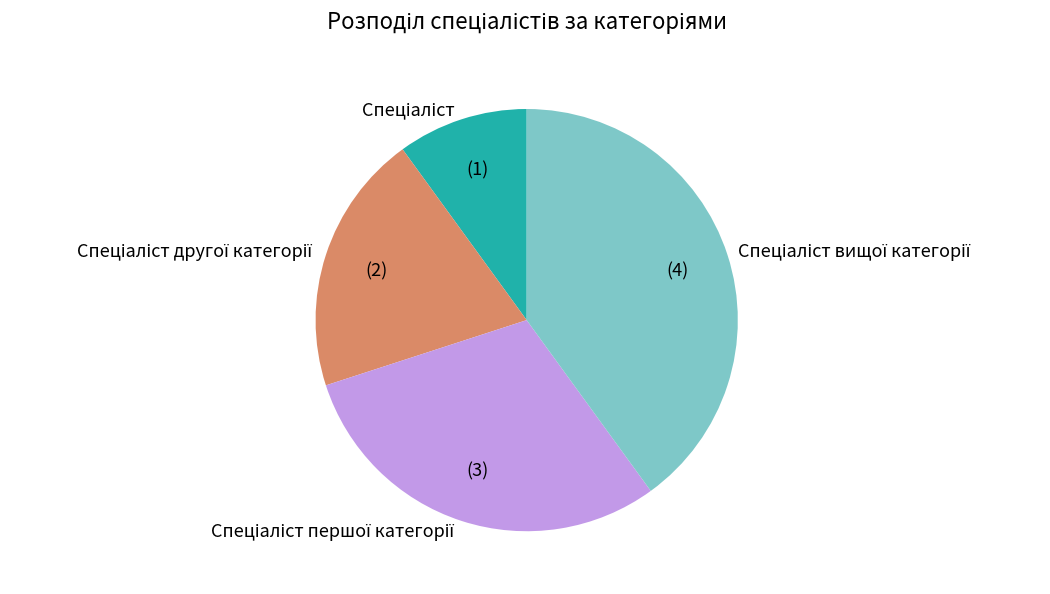

Is it true that Спеціаліст is 4% of the pie?

False